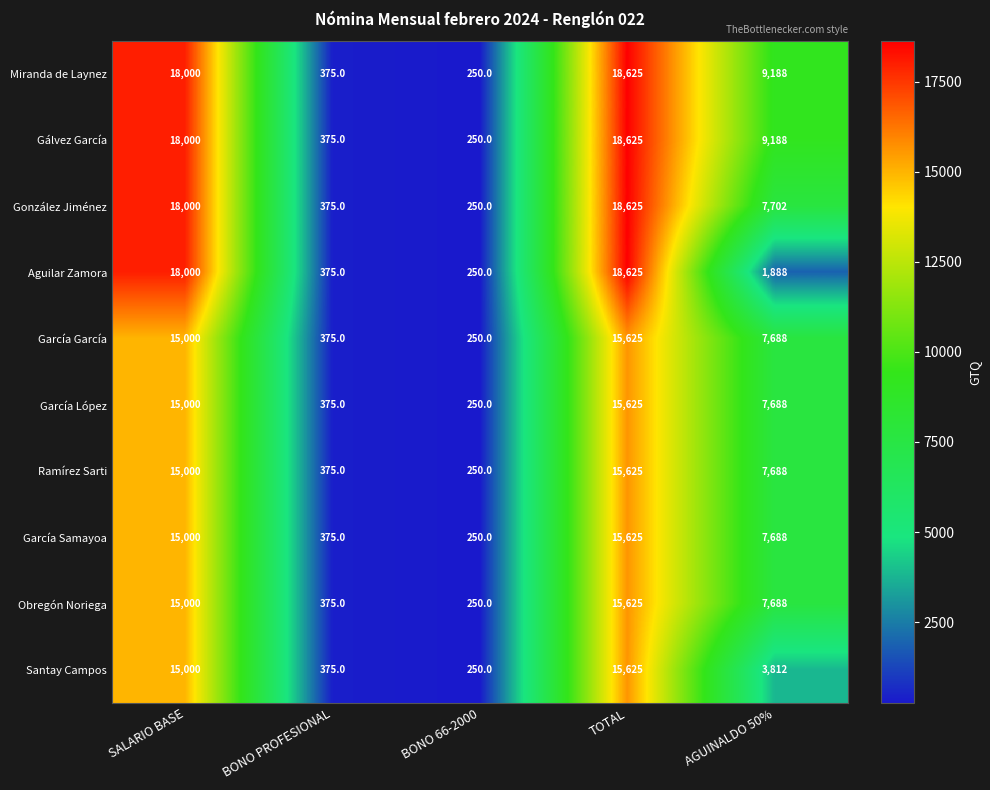

Which label corresponds to the largest value in the chart?

TOTAL